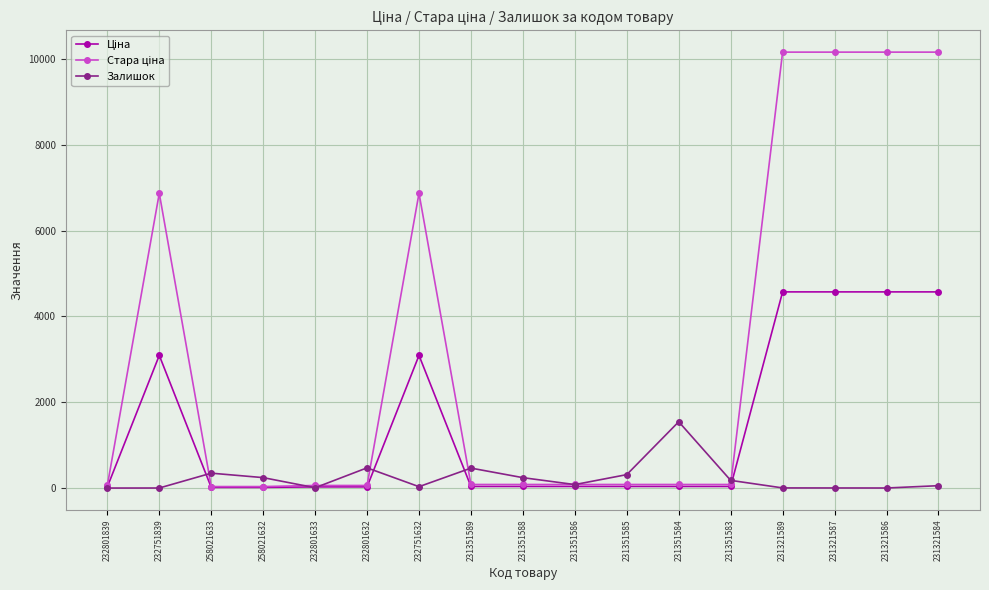

At how many categories does at least one series exceed 6348?

6